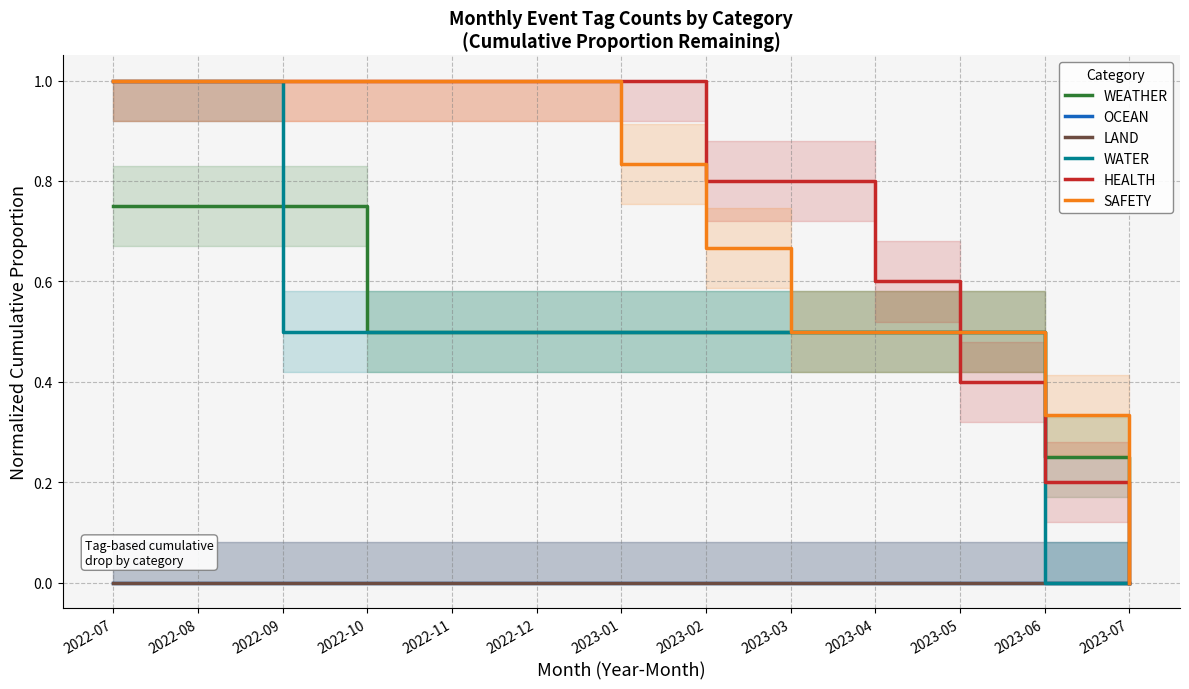

At which category does the chart reach its minimum across all series?

2023-07